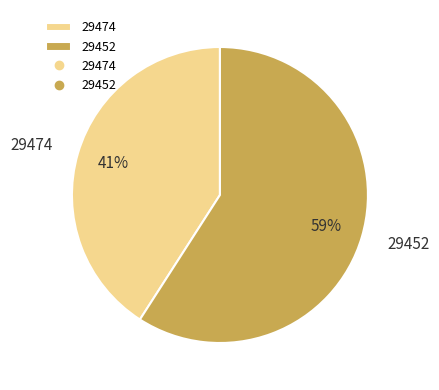

Which slice is the smallest?

29474